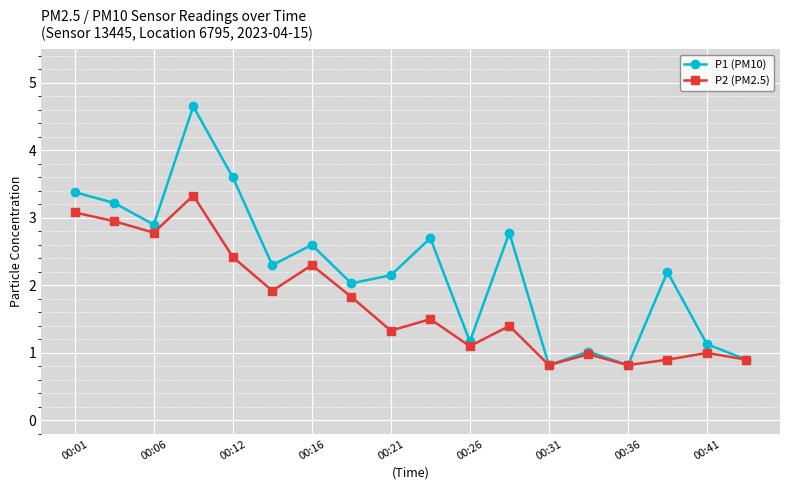

What is the value of the P1 (PM10) point at the 16th from the left?

2.2